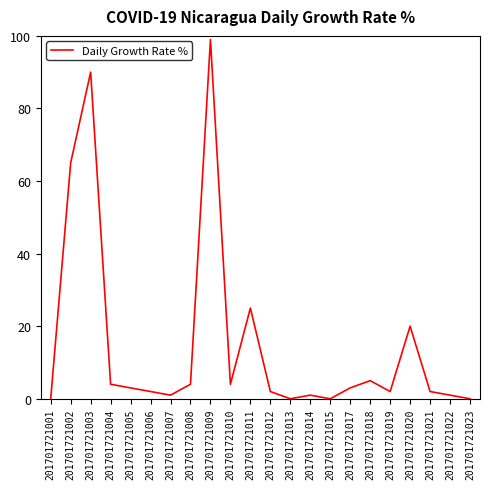

True or false: the data shows 1 at 201701721007.

True